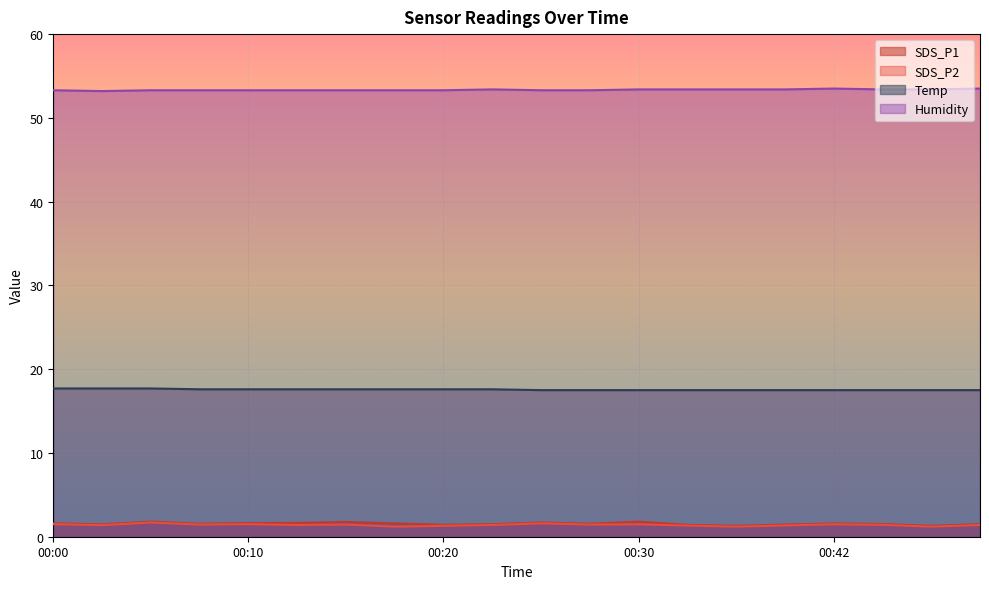

How many lines are shown in the chart?

4